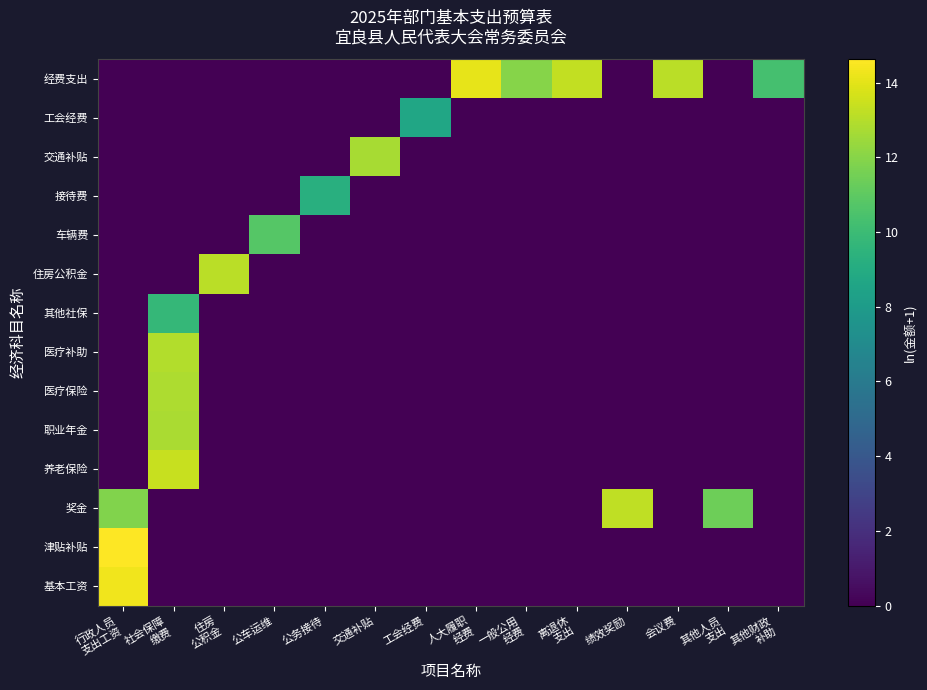

What is the difference between the highest and lowest values at 其他人员
支出?

11.4